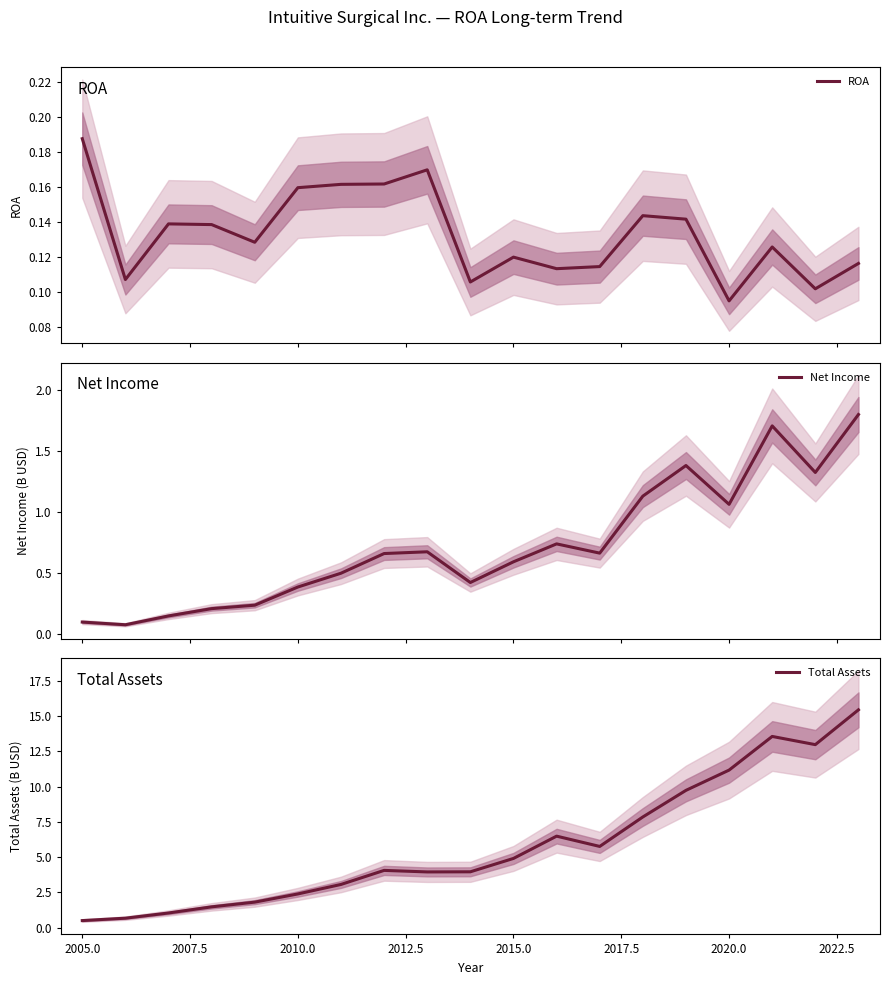

True or false: ROA and Total Assets cross at least once.

False